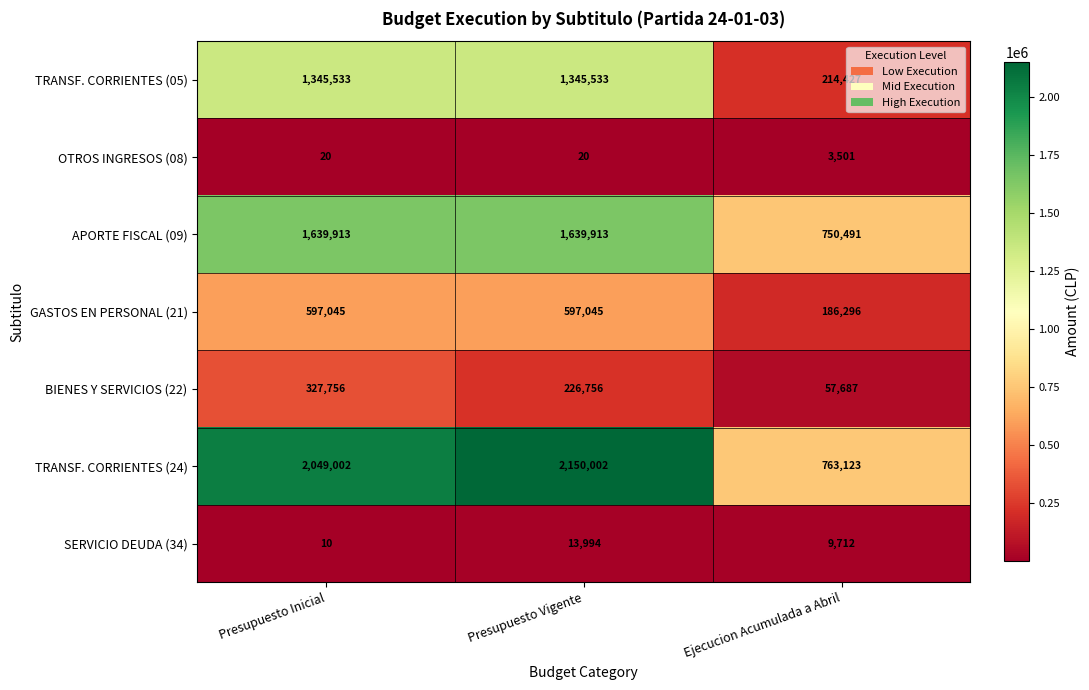

What is the smallest value displayed?

10